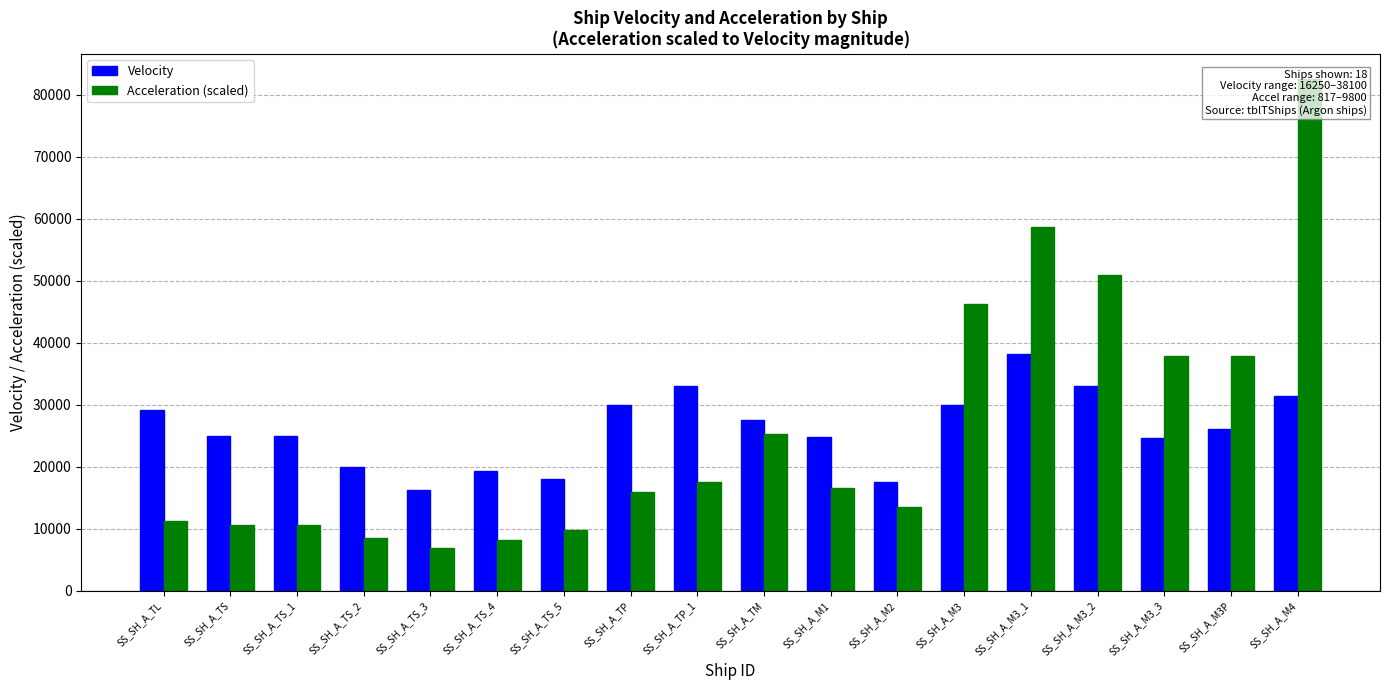

Is the value of Acceleration (scaled) at SS_SH_A_M3_1 greater than the value of Velocity at SS_SH_A_M2?

Yes